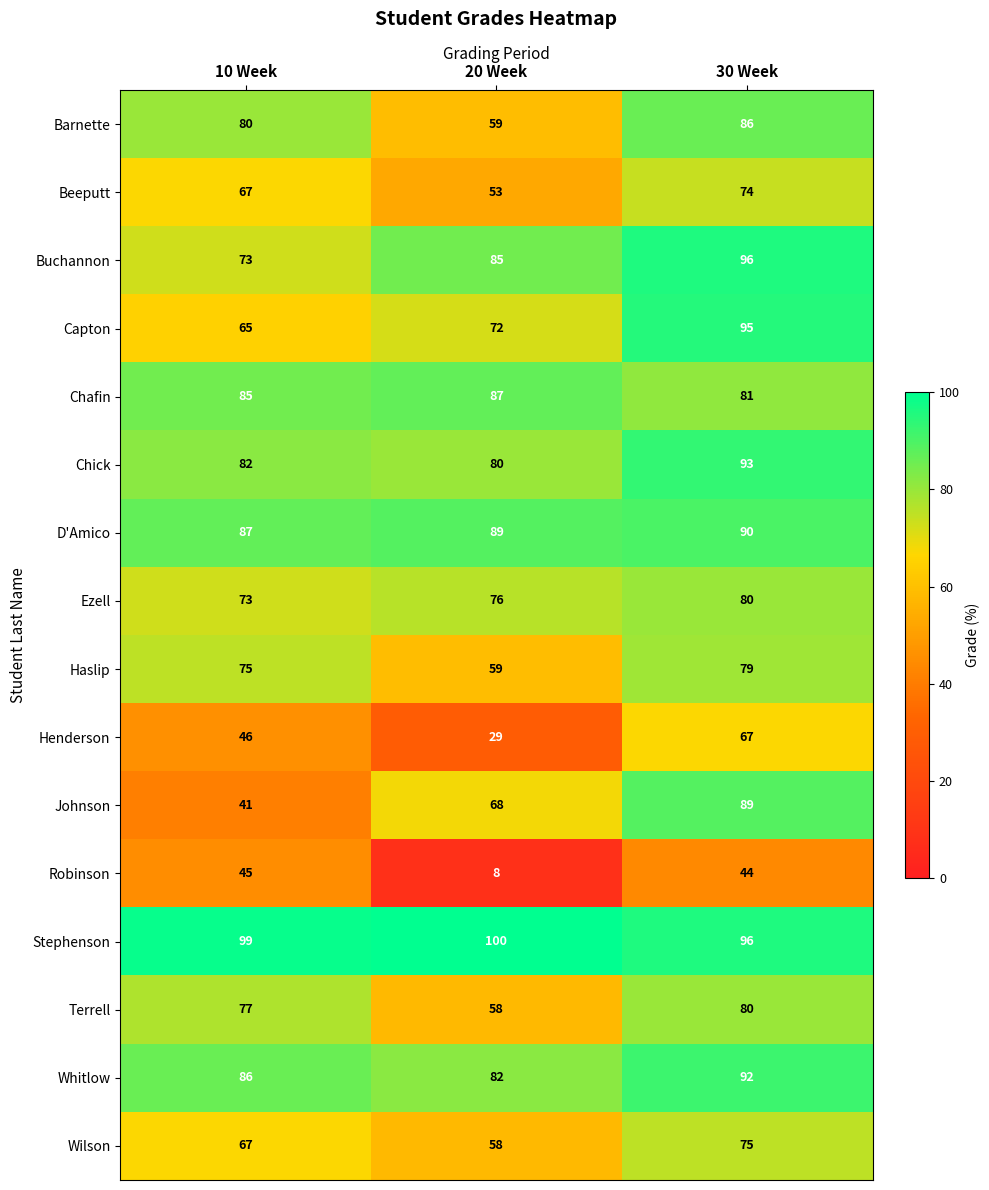

Is it true that Buchannon equals 15 at 10 Week?

False